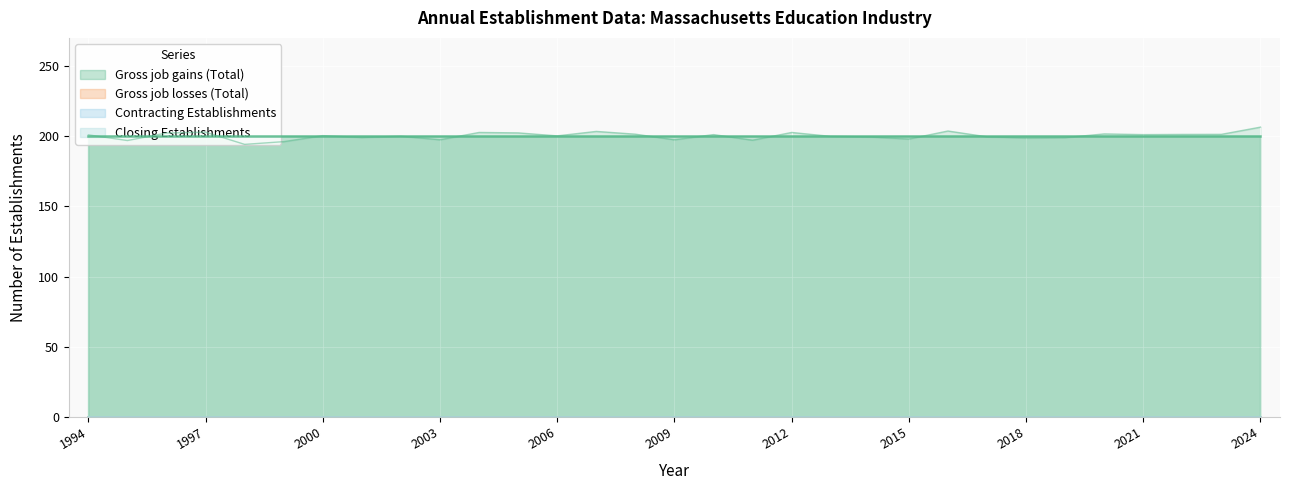

Reading left to right, transcribe all the data shown in this chart.

Gross job gains (Total): 1994=200	1995=200	1996=200	1997=200	1998=200	1999=200	2000=200	2001=200	2002=200	2003=200	2004=200	2005=200	2006=200	2007=200	2008=200	2009=200	2010=200	2011=200	2012=200	2013=200	2014=200	2015=200	2016=200	2017=200	2018=200	2019=200	2020=200	2021=200	2022=200	2023=200	2024=200
Gross job losses (Total): 1994=0	1995=0	1996=0	1997=0	1998=0	1999=0	2000=0	2001=0	2002=0	2003=0	2004=0	2005=0	2006=0	2007=0	2008=0	2009=0	2010=0	2011=0	2012=0	2013=0	2014=0	2015=0	2016=0	2017=0	2018=0	2019=0	2020=0	2021=0	2022=0	2023=0	2024=0
Contracting Establishments: 1994=0	1995=0	1996=0	1997=0	1998=0	1999=0	2000=0	2001=0	2002=0	2003=0	2004=0	2005=0	2006=0	2007=0	2008=0	2009=0	2010=0	2011=0	2012=0	2013=0	2014=0	2015=0	2016=0	2017=0	2018=0	2019=0	2020=0	2021=0	2022=0	2023=0	2024=0
Closing Establishments: 1994=0	1995=0	1996=0	1997=0	1998=0	1999=0	2000=0	2001=0	2002=0	2003=0	2004=0	2005=0	2006=0	2007=0	2008=0	2009=0	2010=0	2011=0	2012=0	2013=0	2014=0	2015=0	2016=0	2017=0	2018=0	2019=0	2020=0	2021=0	2022=0	2023=0	2024=0